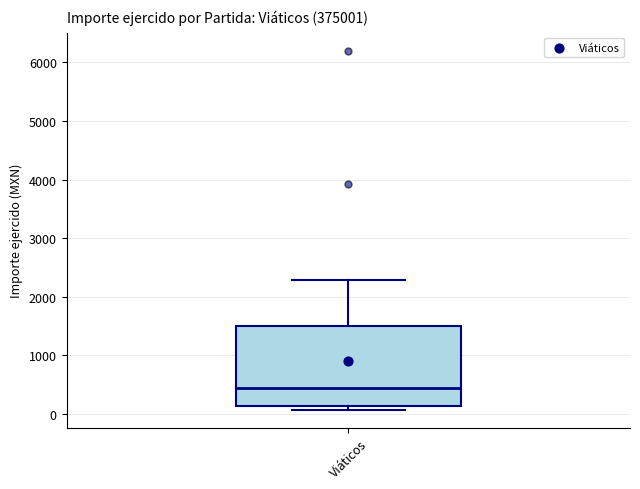

Where does the median line of the box for Viáticos sit on the y-axis? The values are not printed on the chart, so give them approximately, as read against the axis.

500